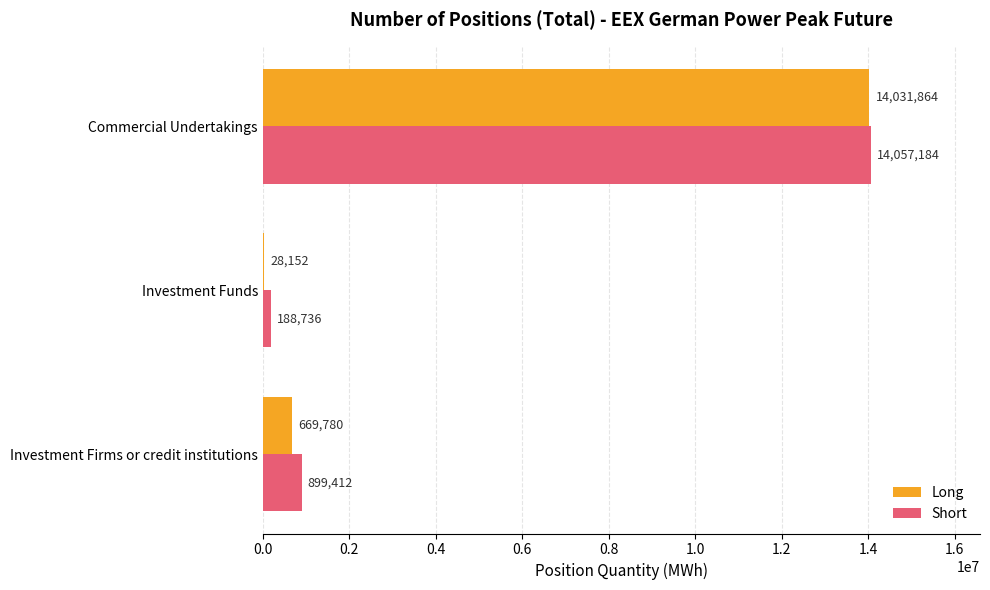

Is it true that Long equals 28152 at Investment Funds?

True